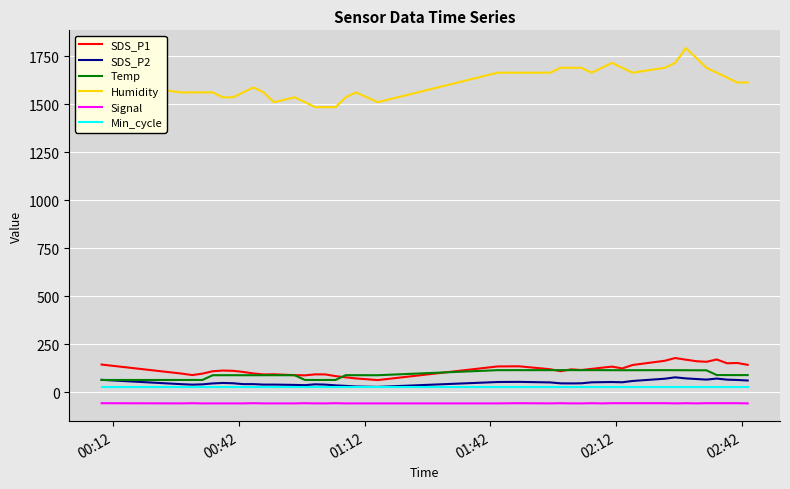

What is the maximum value shown in the chart?

1792.0